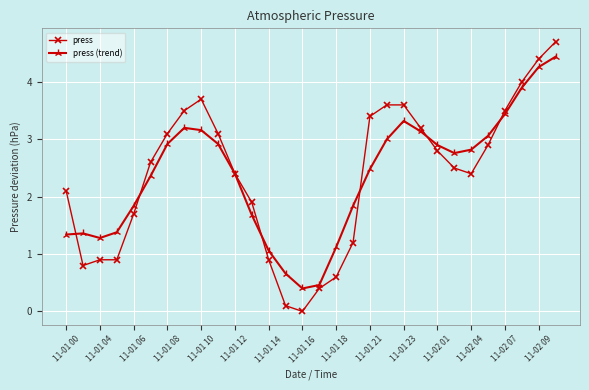

Does the chart have visible grid lines?

Yes